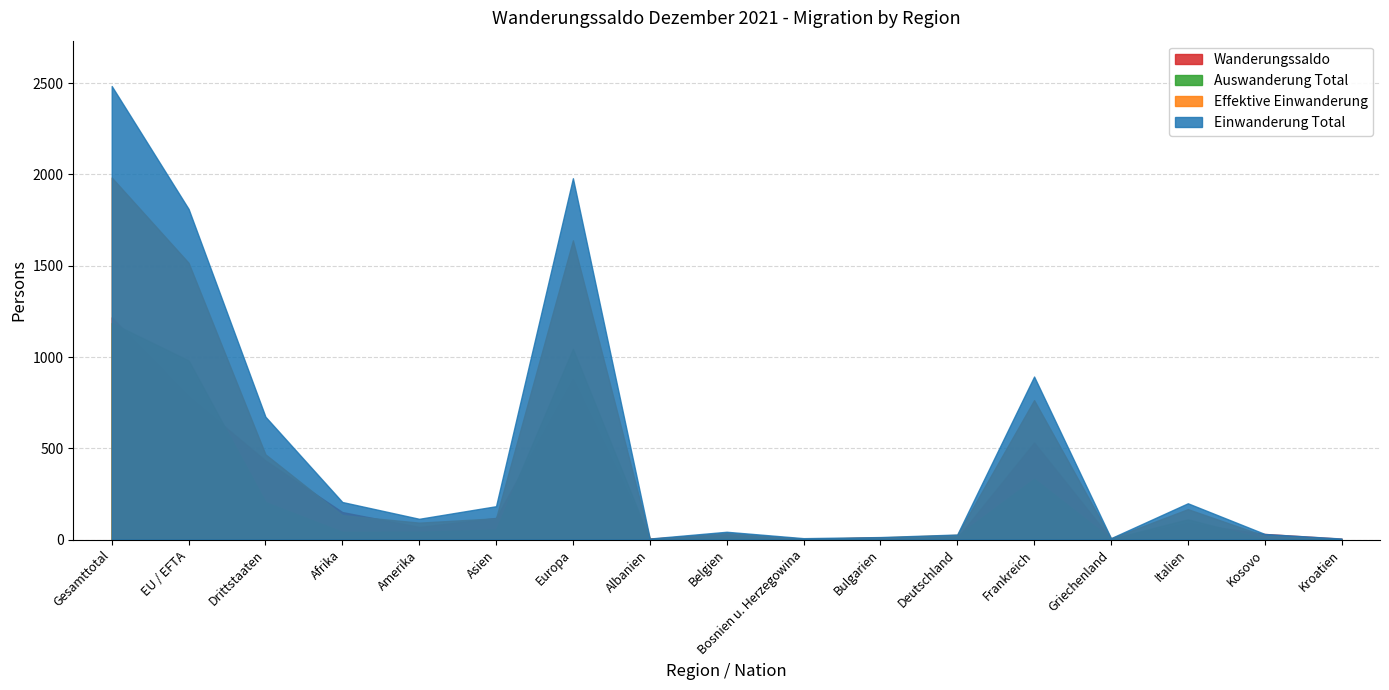

Rank the categories by Wanderungssaldo value from highest to lowest.

Gesamttotal, Europa, EU / EFTA, Frankreich, Drittstaaten, Afrika, Asien, Italien, Amerika, Kosovo, Belgien, Bulgarien, Deutschland, Albanien, Kroatien, Griechenland, Bosnien u. Herzegowina